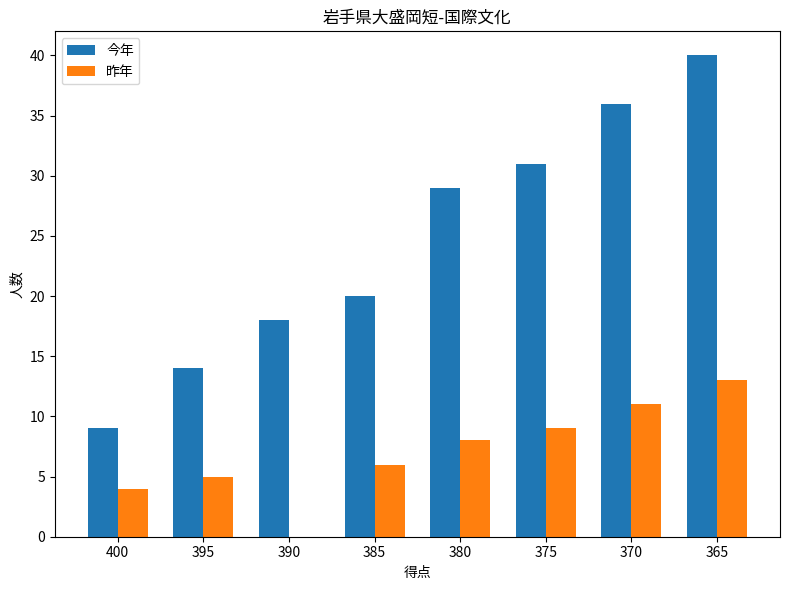

True or false: 今年 has a value of 5 at 400.

False